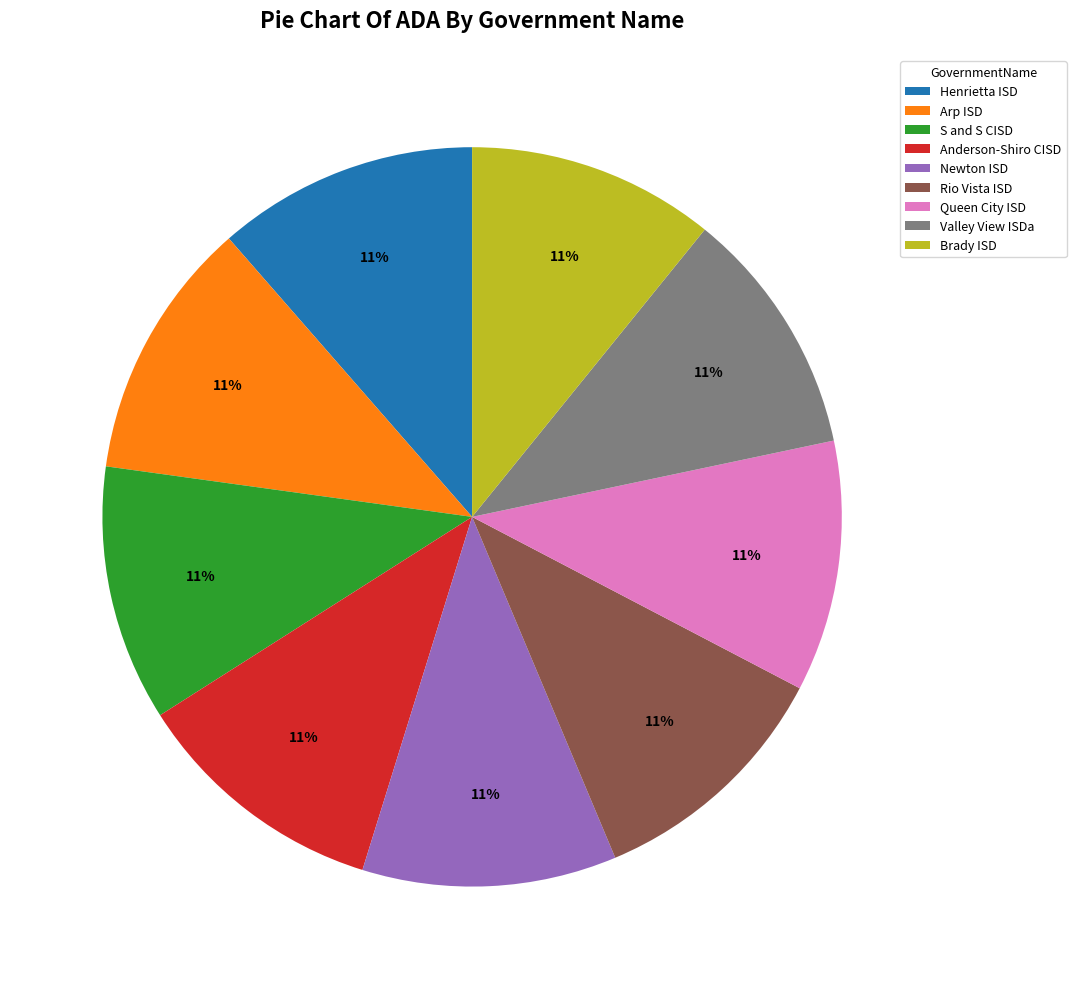

To the nearest percent, what percentage of the pie is Valley View ISDa?

11%